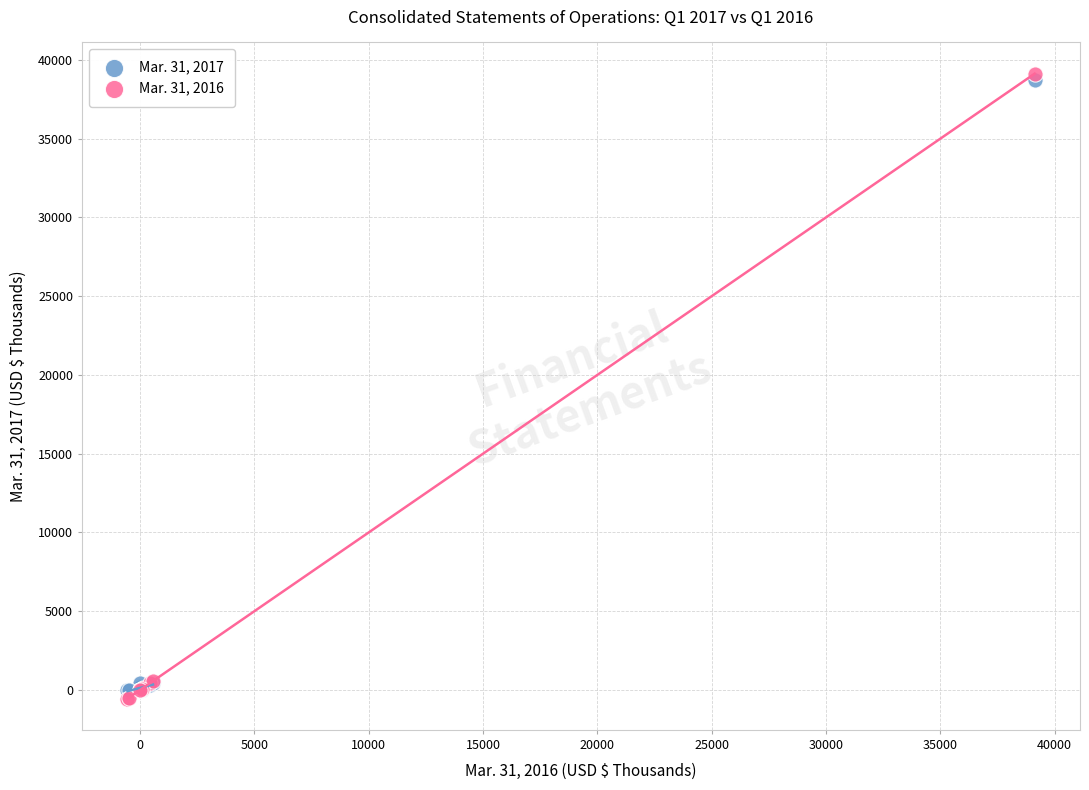

Which series reaches the maximum Y coordinate?

Mar. 31, 2016